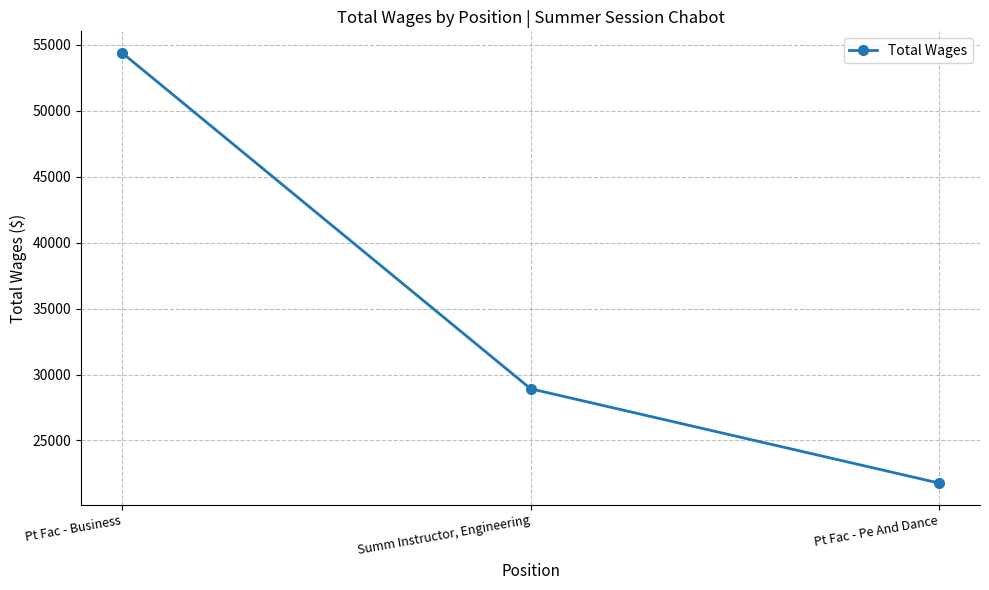

How many lines are shown in the chart?

1